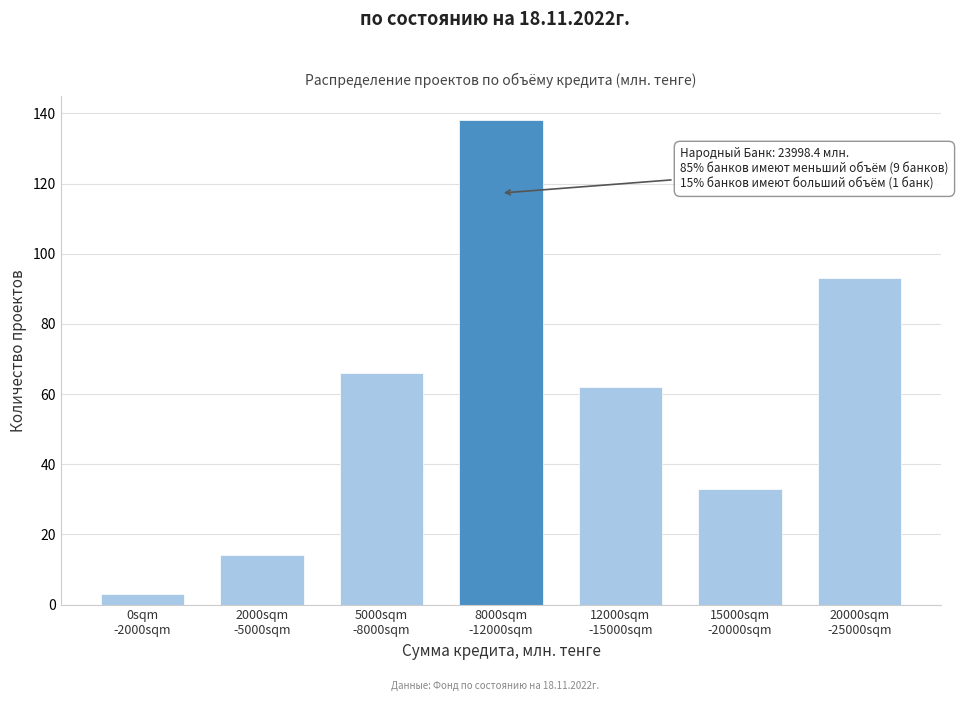

Reading left to right, transcribe all the data shown in this chart.

3	14	66	138	62	33	93